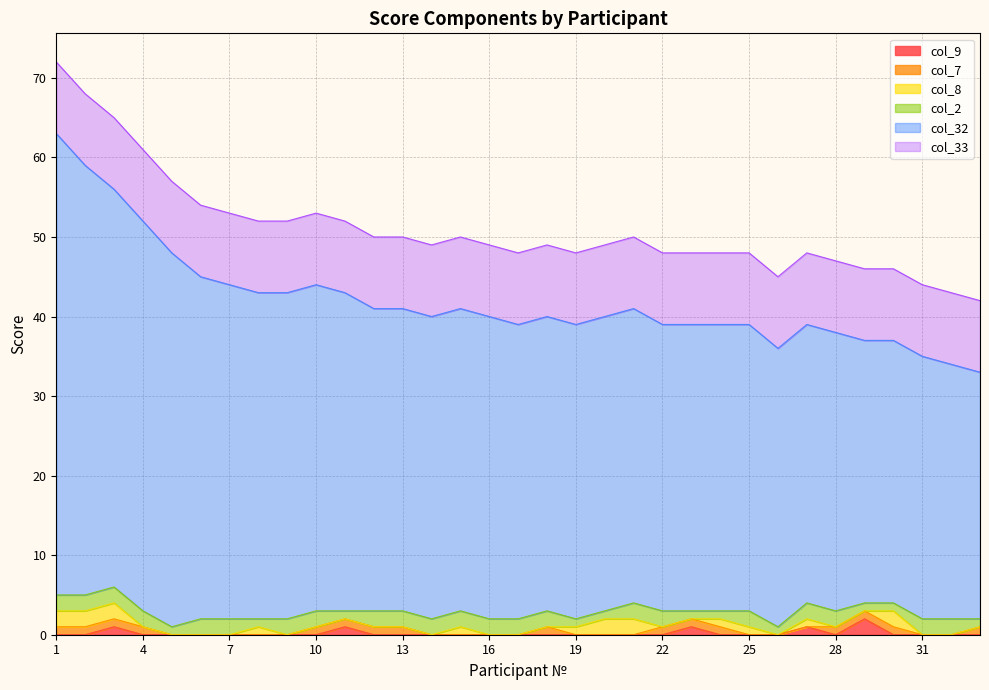

Reading right to left, extract all data points from this chart.

col_9: 0	0	0	0	2	0	1	0	0	0	1	0	0	0	0	0	0	0	0	0	0	0	1	0	0	0	0	0	0	0	1	0	0
col_7: 1	0	0	1	1	1	0	0	0	1	1	1	0	0	0	1	0	0	0	0	1	1	1	1	0	0	0	0	0	1	1	1	1
col_8: 0	0	0	2	0	0	1	0	1	1	0	0	2	2	1	0	0	0	1	0	0	0	0	0	0	1	0	0	0	0	2	2	2
col_2: 1	2	2	1	1	2	2	1	2	1	1	2	2	1	1	2	2	2	2	2	2	2	1	2	2	1	2	2	1	2	2	2	2
col_32: 31	32	33	33	33	35	35	35	36	36	36	36	37	37	37	37	37	38	38	38	38	38	40	41	41	41	42	43	47	49	50	54	58
col_33: 9	9	9	9	9	9	9	9	9	9	9	9	9	9	9	9	9	9	9	9	9	9	9	9	9	9	9	9	9	9	9	9	9